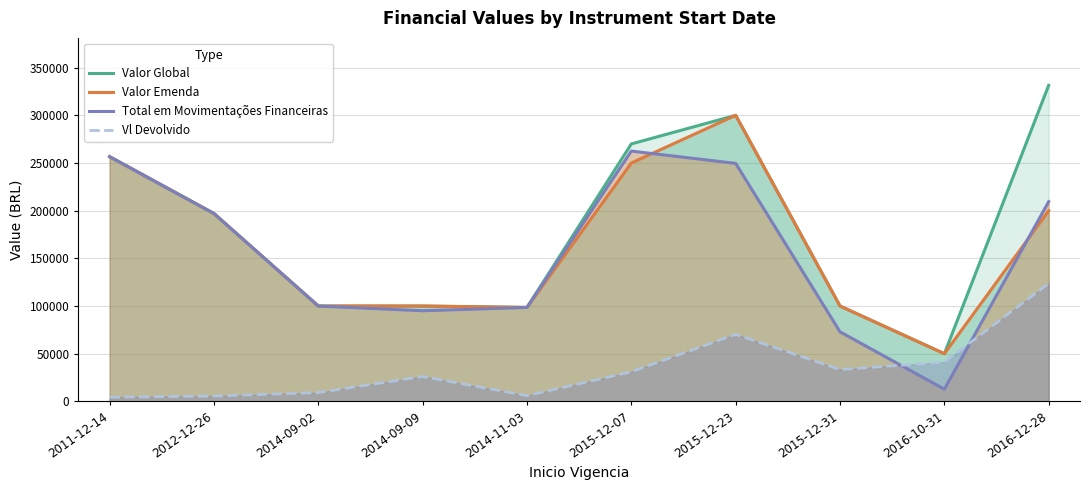

What is the difference between the second highest and second lowest values in the Total em Movimentações Financeiras series?

183639.8